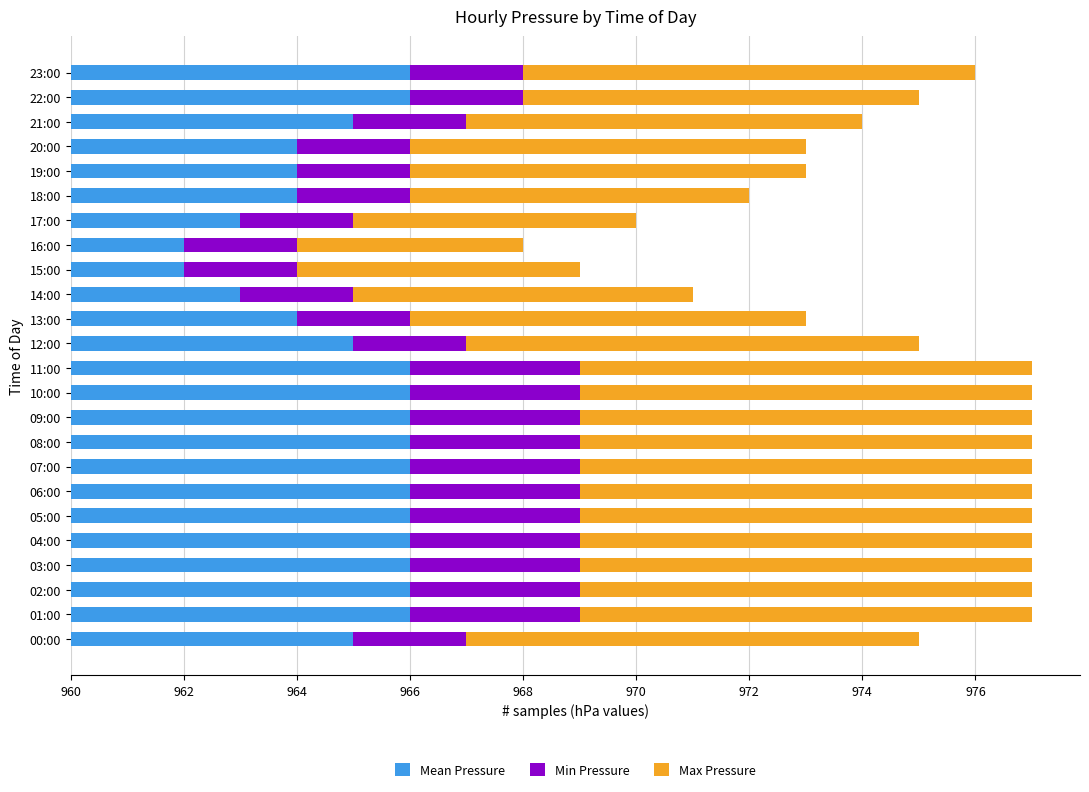

What are all the series names shown in the legend?

Mean Pressure, Min Pressure, Max Pressure